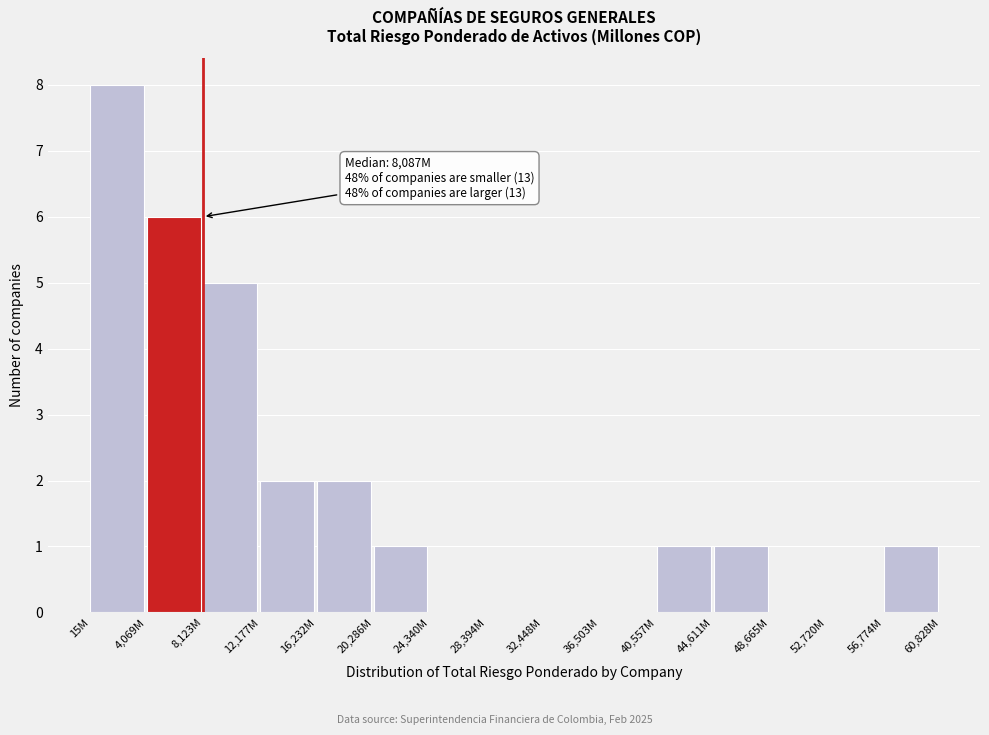

Reading right to left, extract all data points from this chart.

56,774M=1	52,720M=0	48,665M=0	44,611M=1	40,557M=1	36,503M=0	32,448M=0	28,394M=0	24,340M=0	20,286M=1	16,232M=2	12,177M=2	8,123M=5	4,069M=6	15M=8